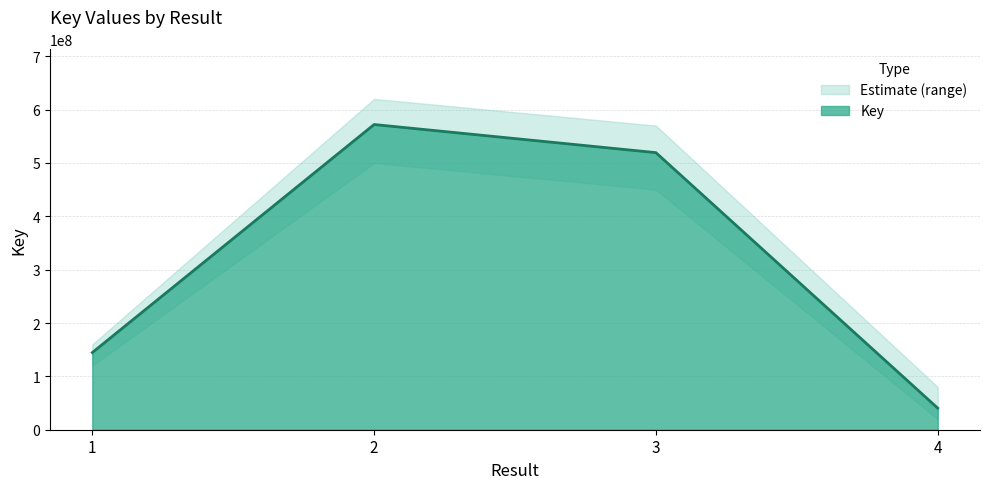

At which label is the value closest to 306222442?

1